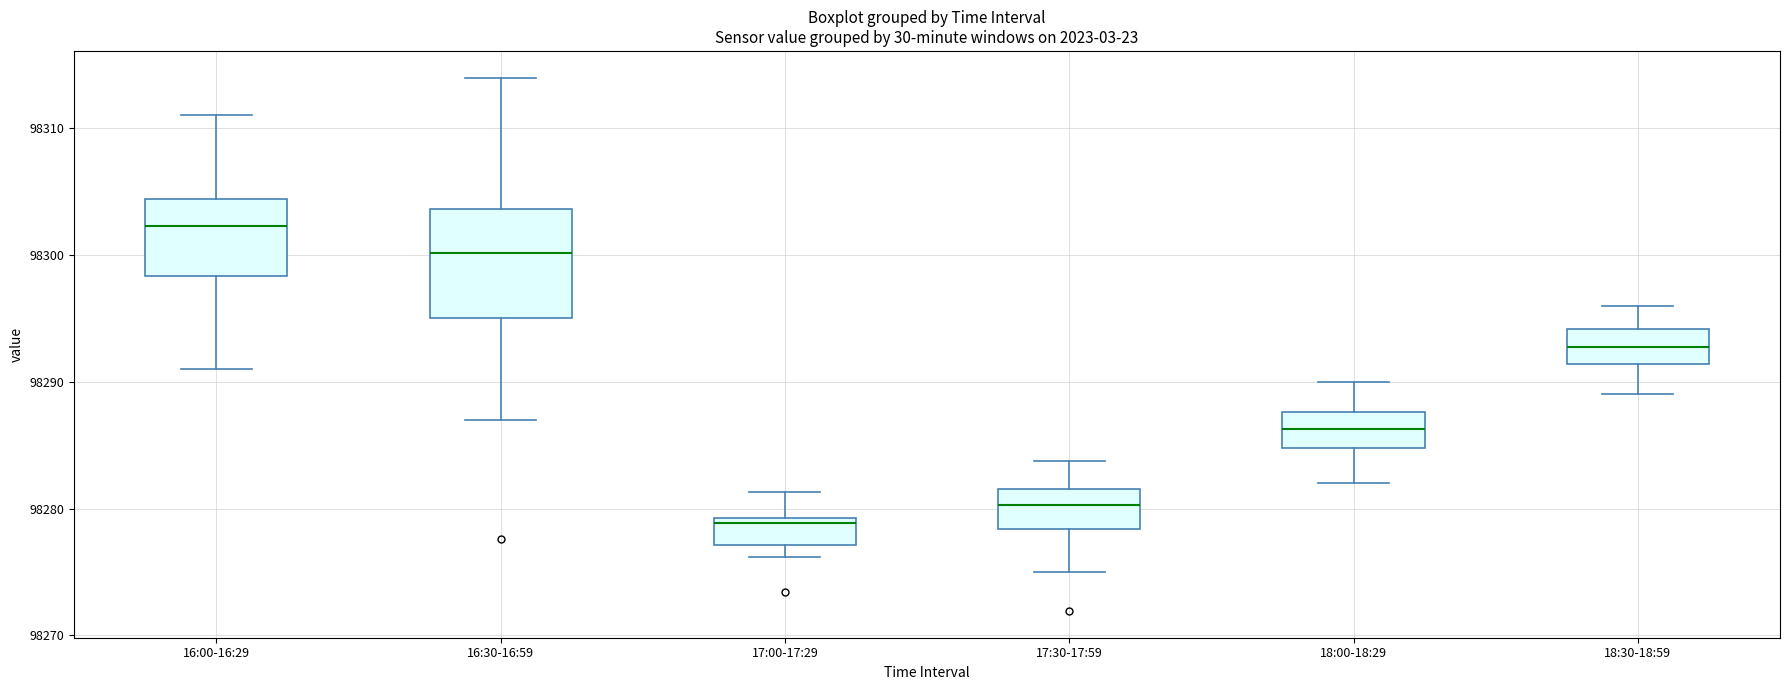

Reading left to right, transcribe this box plot: for each box, give where its median line is, the range the box spans, and where its two whiskers end, as read against the y-axis. The values are not printed on the chart, so give them approximately, as read against the axis.

16:00-16:29: median 98302, box 98298 to 98304, whiskers 98291 to 98311
16:30-16:59: median 98300, box 98295 to 98304, whiskers 98287 to 98314
17:00-17:29: median 98279 (just below the box's upper edge), box 98277 to 98279, whiskers 98276 to 98281
17:30-17:59: median 98280, box 98278 to 98282, whiskers 98275 to 98284
18:00-18:29: median 98286, box 98285 to 98288, whiskers 98282 to 98290
18:30-18:59: median 98293, box 98291 to 98294, whiskers 98289 to 98296